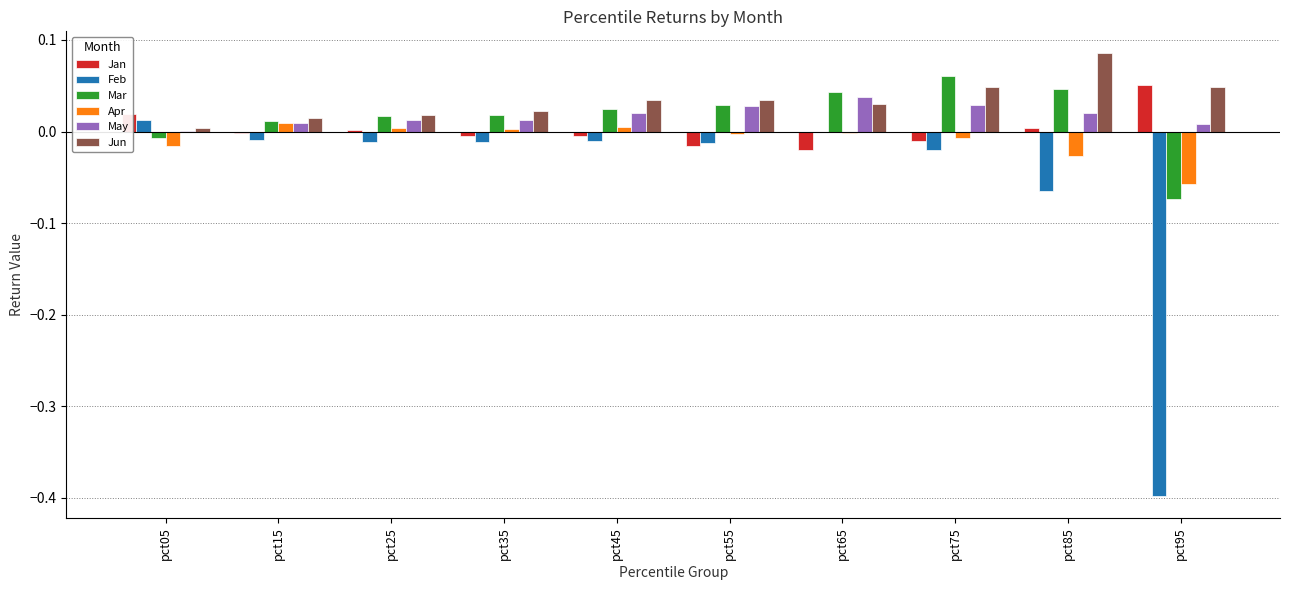

Which series has the widest spread of values?

Feb